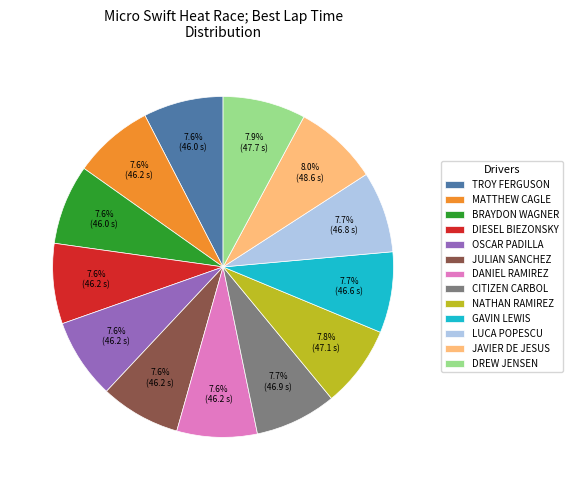

To the nearest percent, what is the combined percentage of DREW JENSEN and LUCA POPESCU?

16%